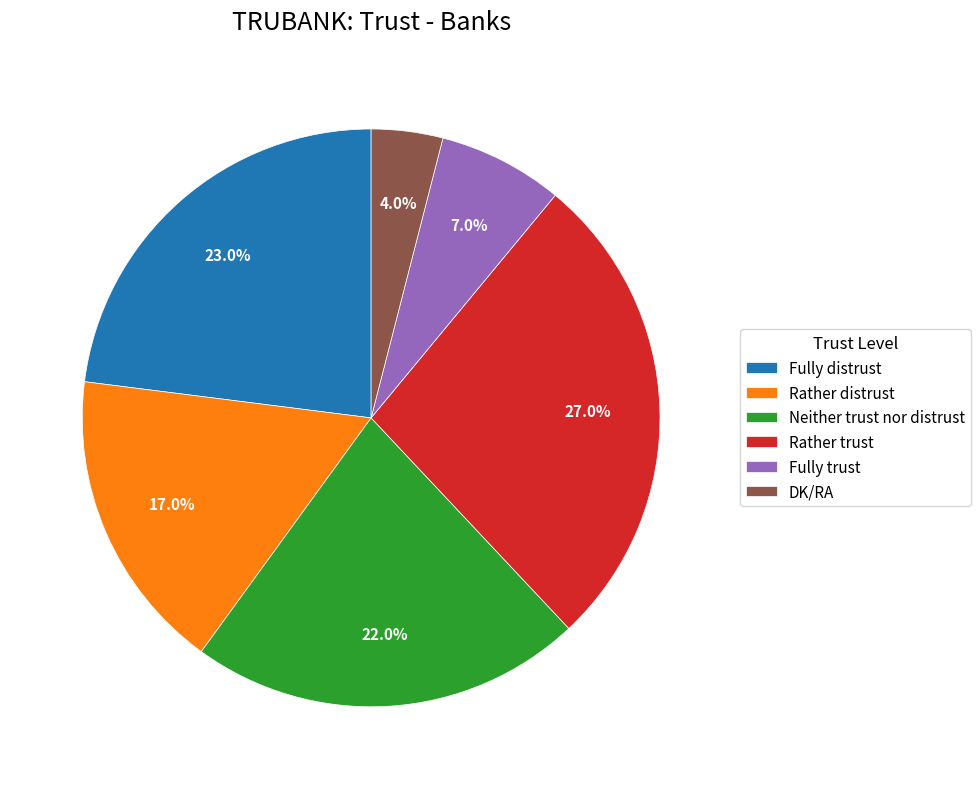

Approximately how many times larger is the value at Neither trust nor distrust compared to Rather distrust?

1.3